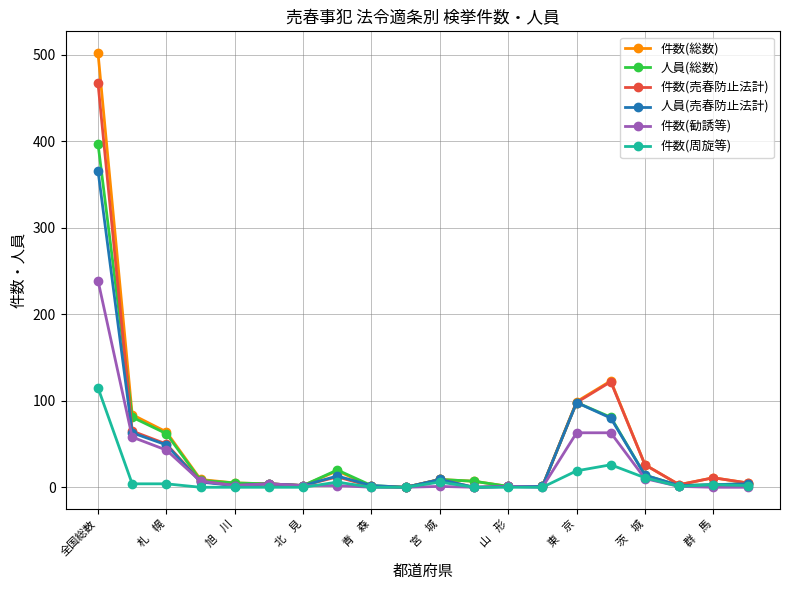

List the series in order of their peak value, highest first.

件数(総数), 件数(売春防止法計), 人員(総数), 人員(売春防止法計), 件数(勧誘等), 件数(周旋等)